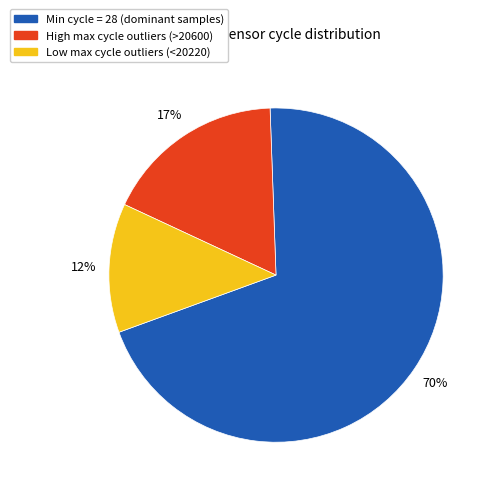

To the nearest percent, what is the average slice percentage?

33%